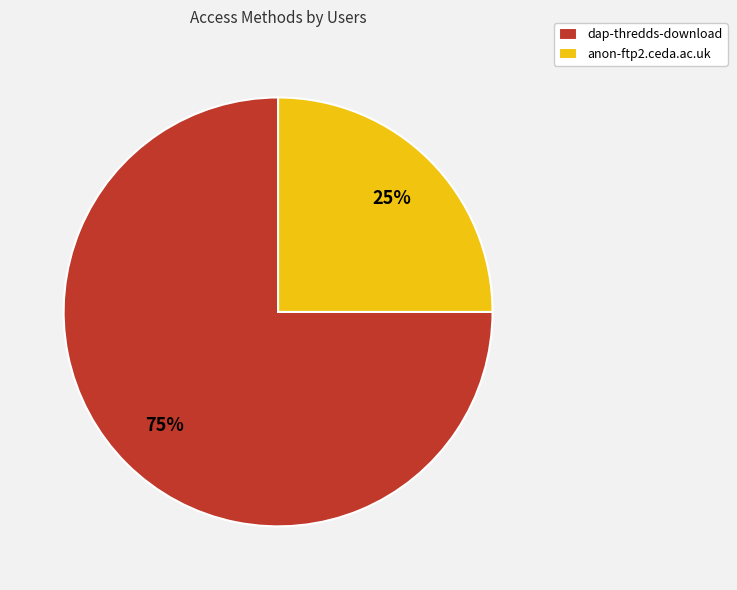

What percentage is the dap-thredds-download slice, to the nearest percent?

75%